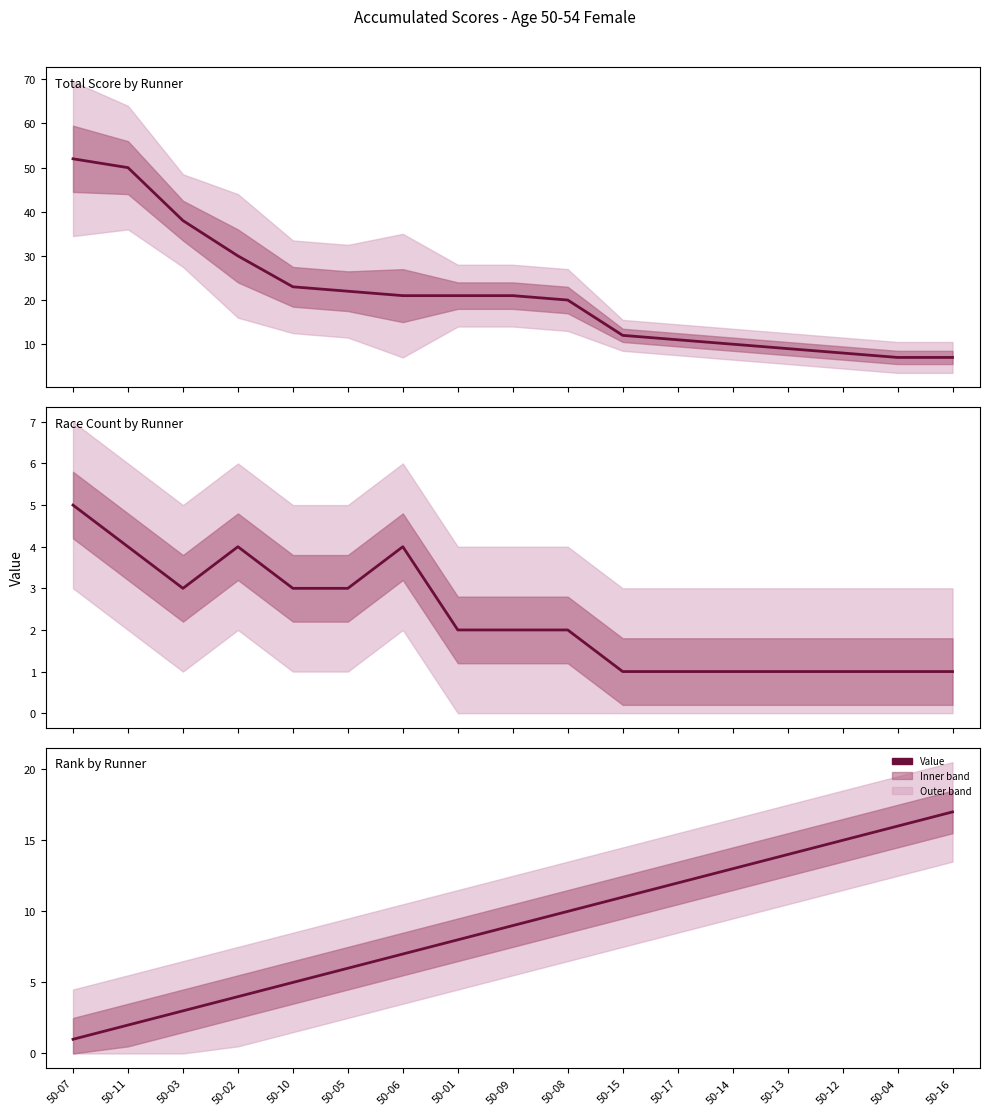

True or false: the data shows 12 at 50-17.

True